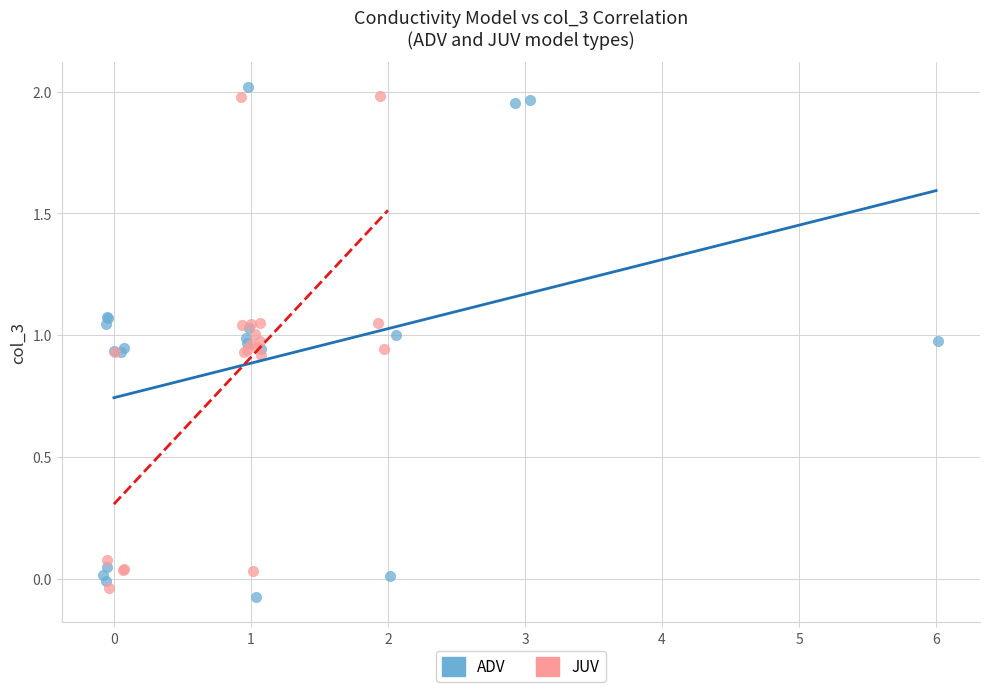

Which series has the widest spread of Y values?

ADV